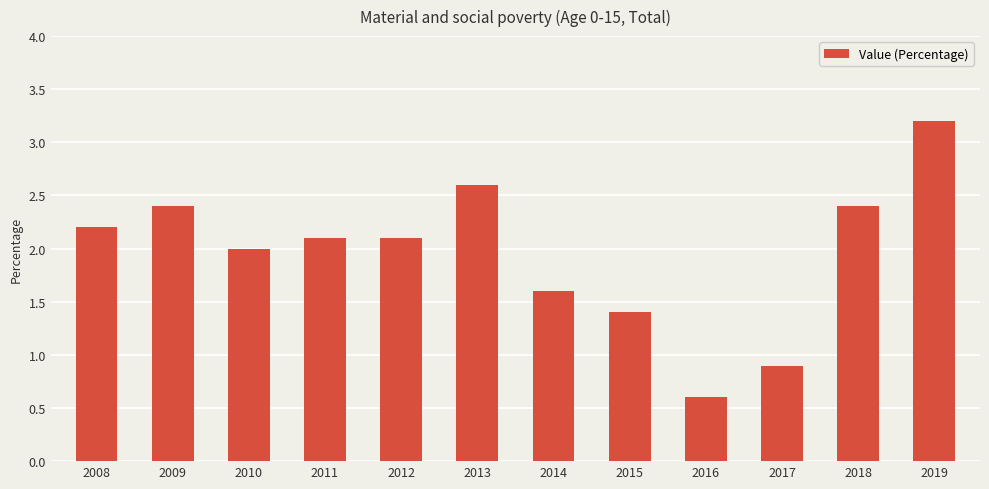

Between 2016 and 2017, which is larger?

2017